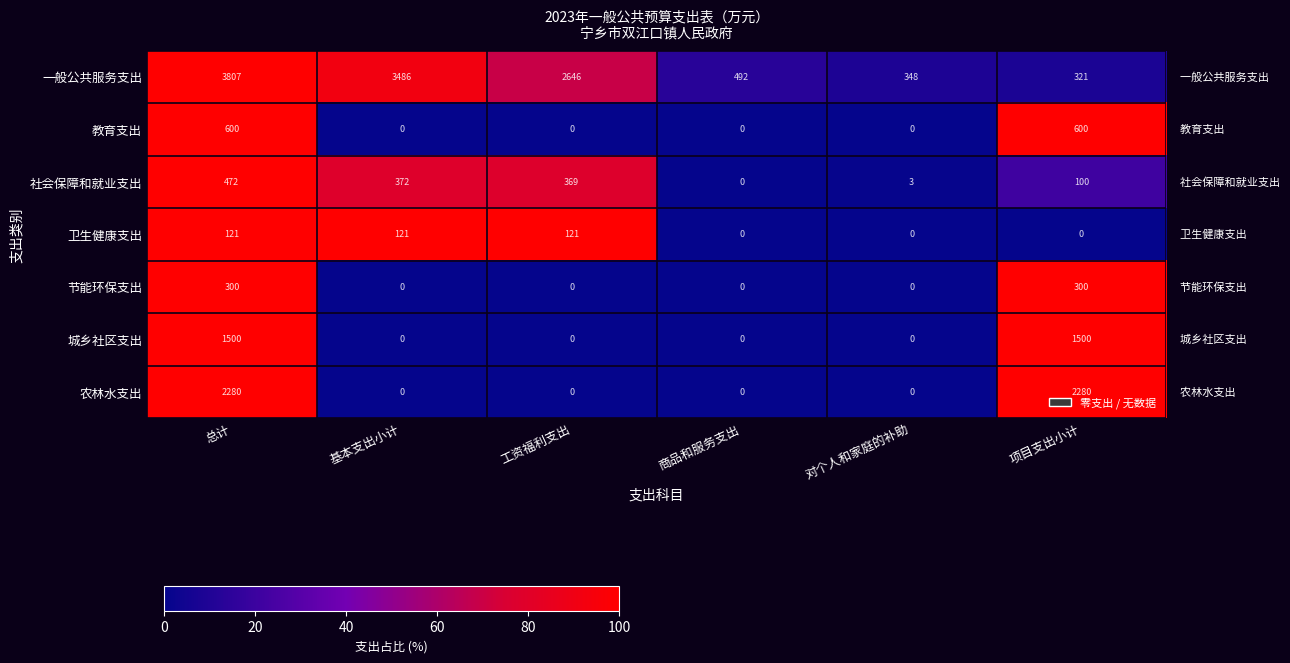

Count the number of categories in the chart.

6